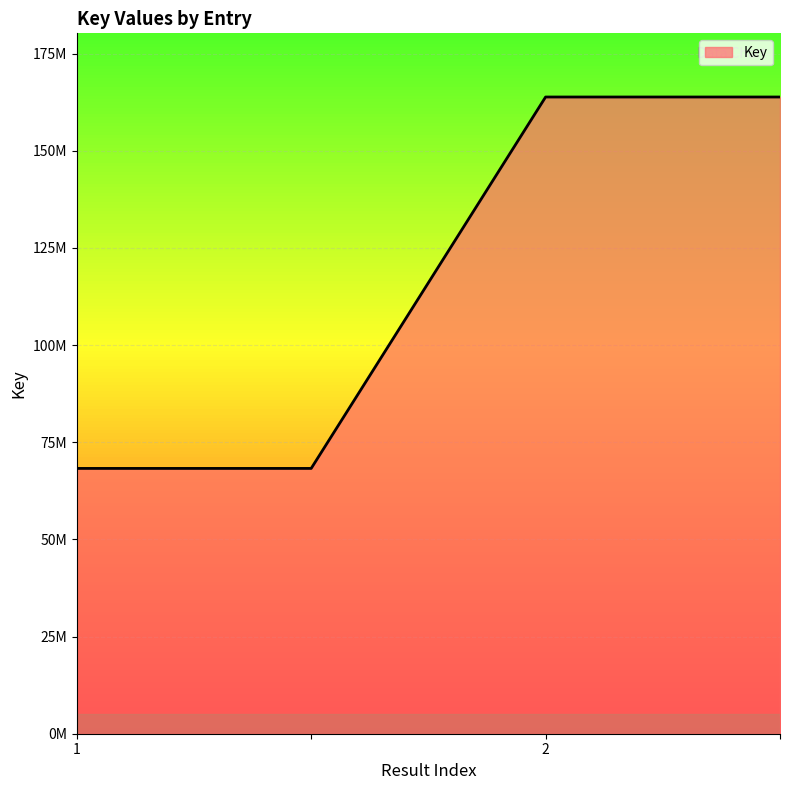

What is the minimum value shown in the chart?

68271681